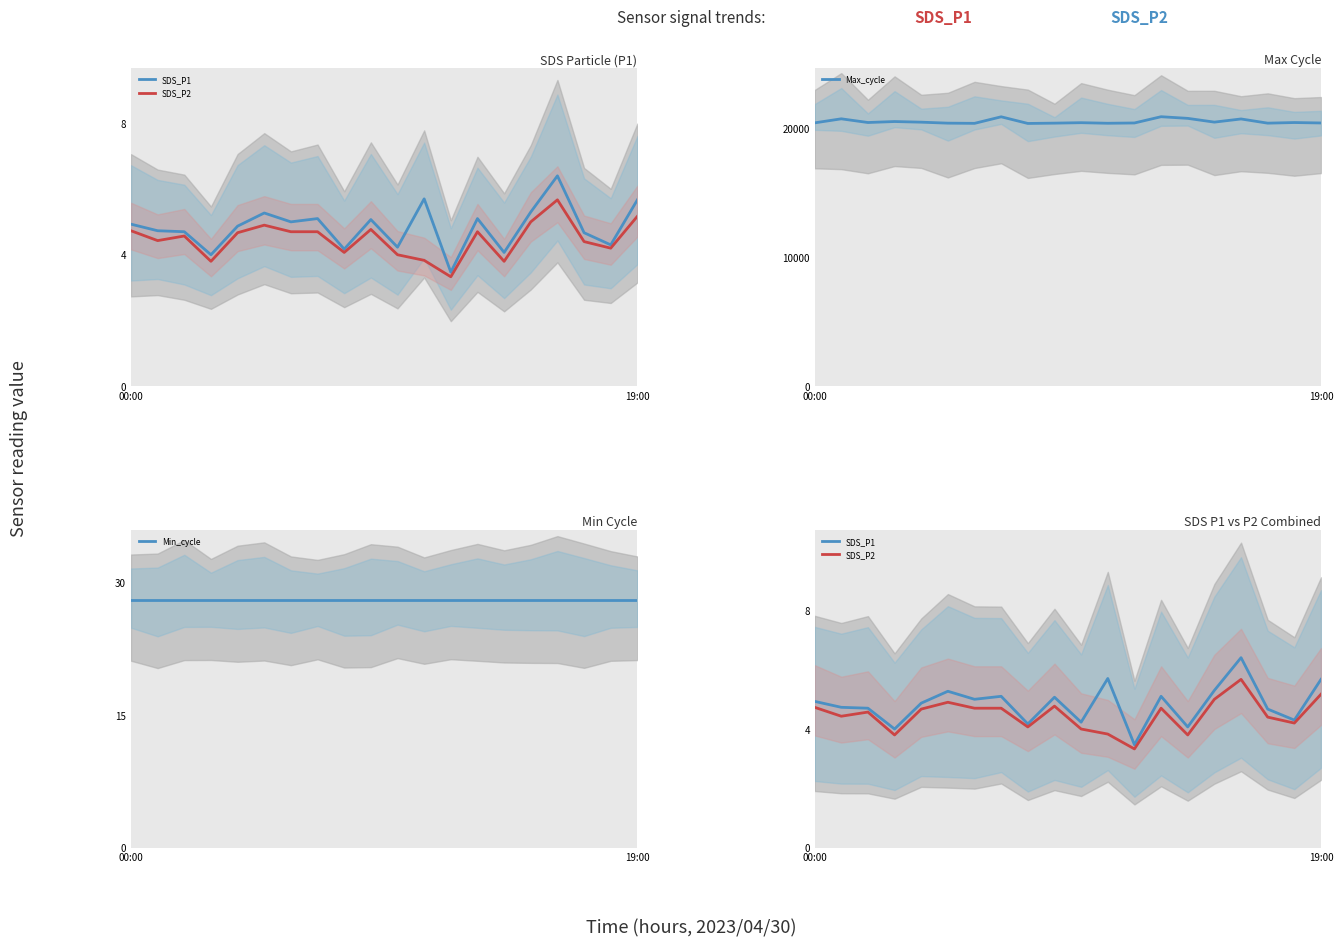

How many interior local peaks does the SDS_P1 series have?

6